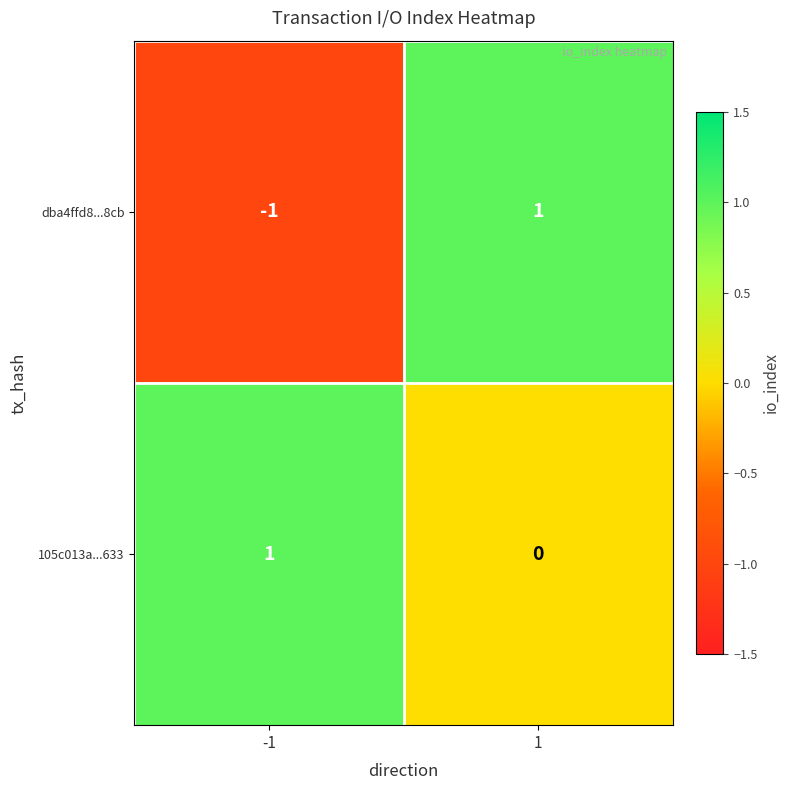

Which series has the largest total across all categories?

105c013a...633